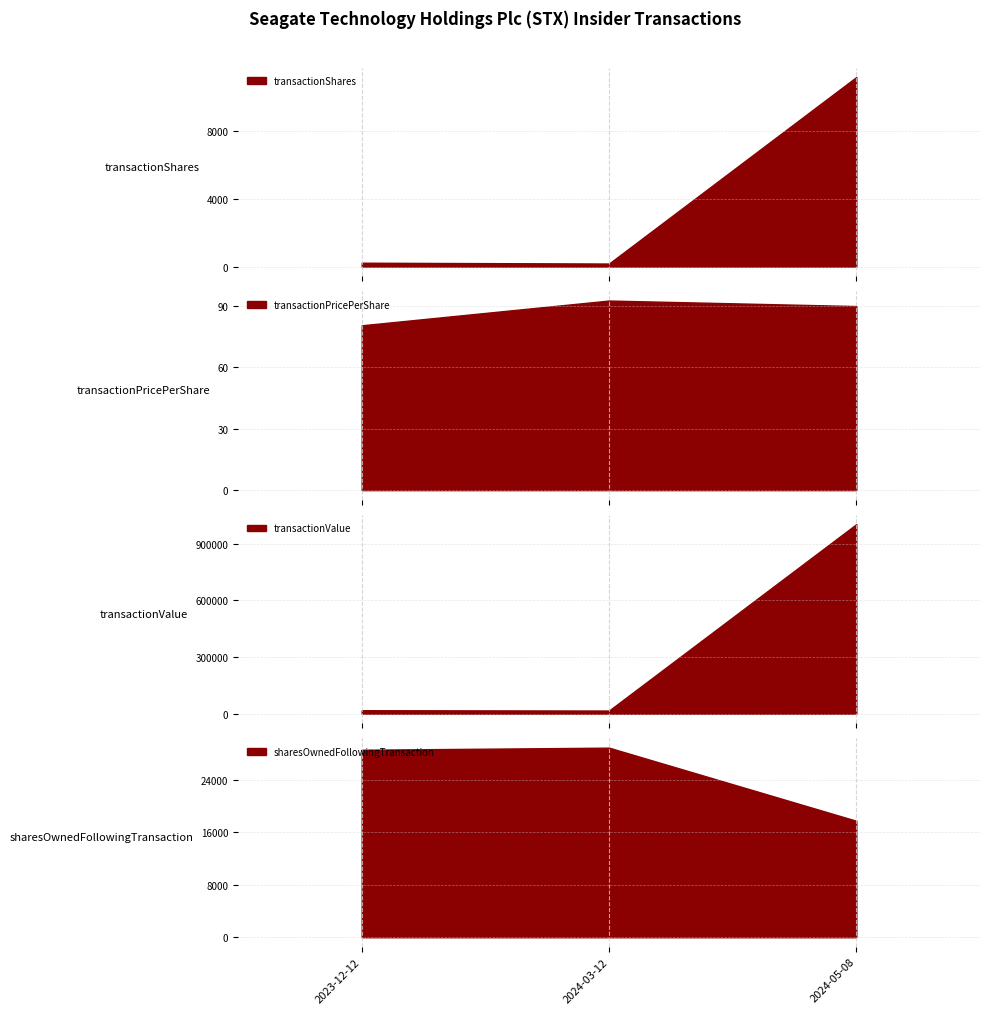

At which category does the chart reach its peak across all series?

2024-05-08